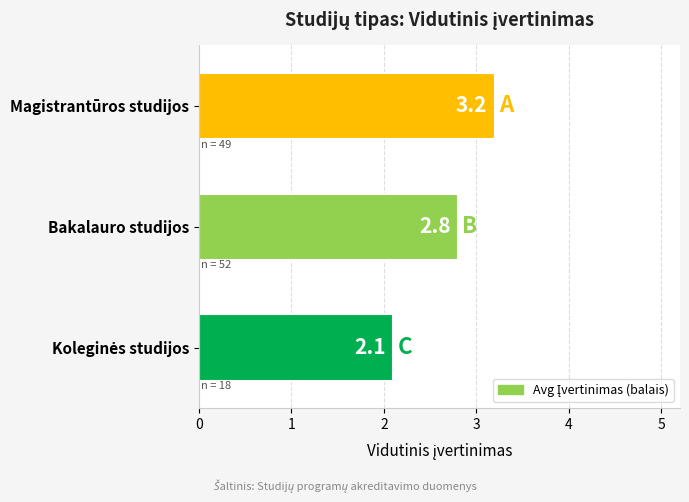

Approximately how many times larger is the value at Bakalauro studijos compared to Magistrantūros studijos?

0.9